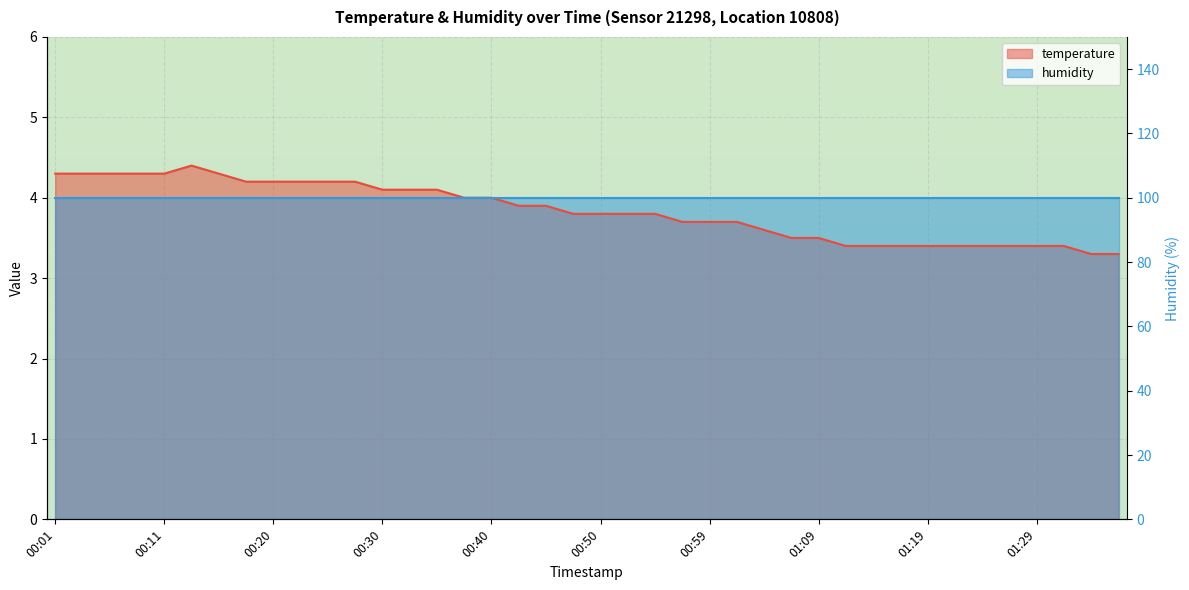

What is the label of the 7th point from the right?

01:21